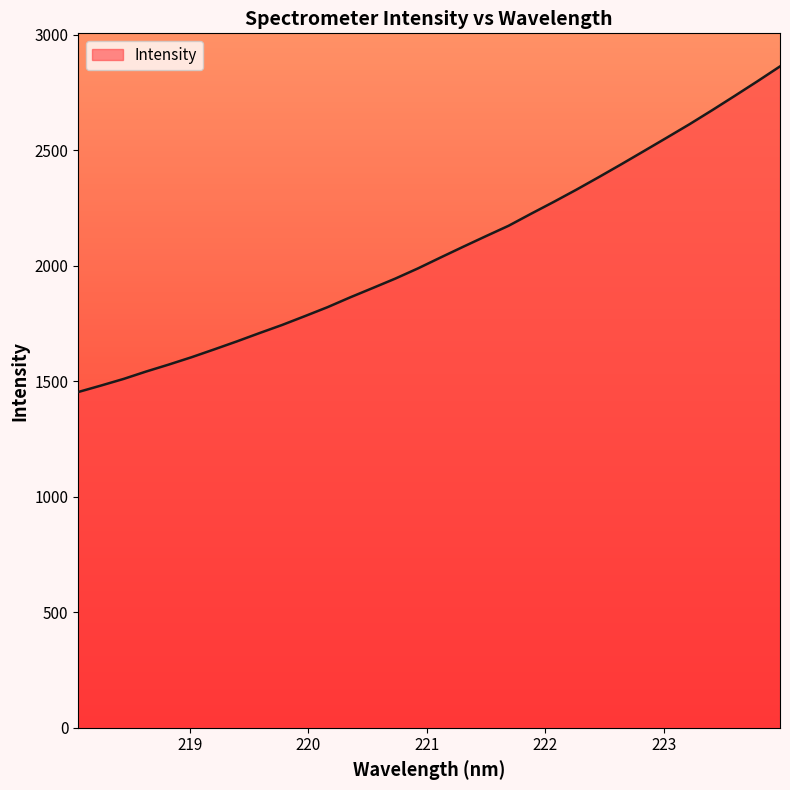

What is the maximum value shown in the chart?

2862.4